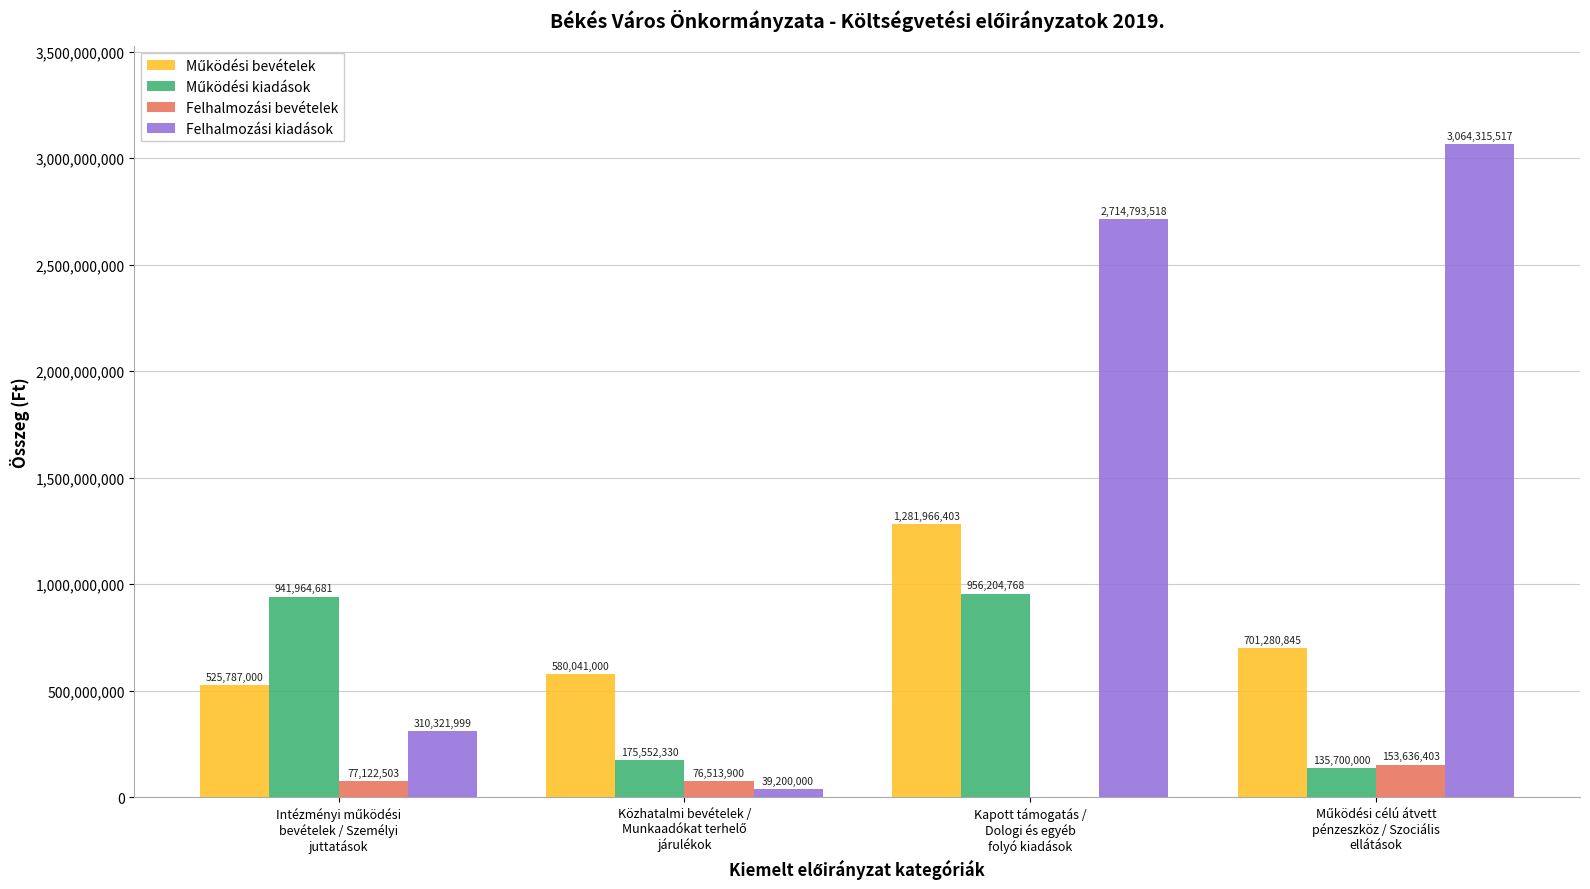

How many positive values does the Felhalmozási bevételek series have?

3